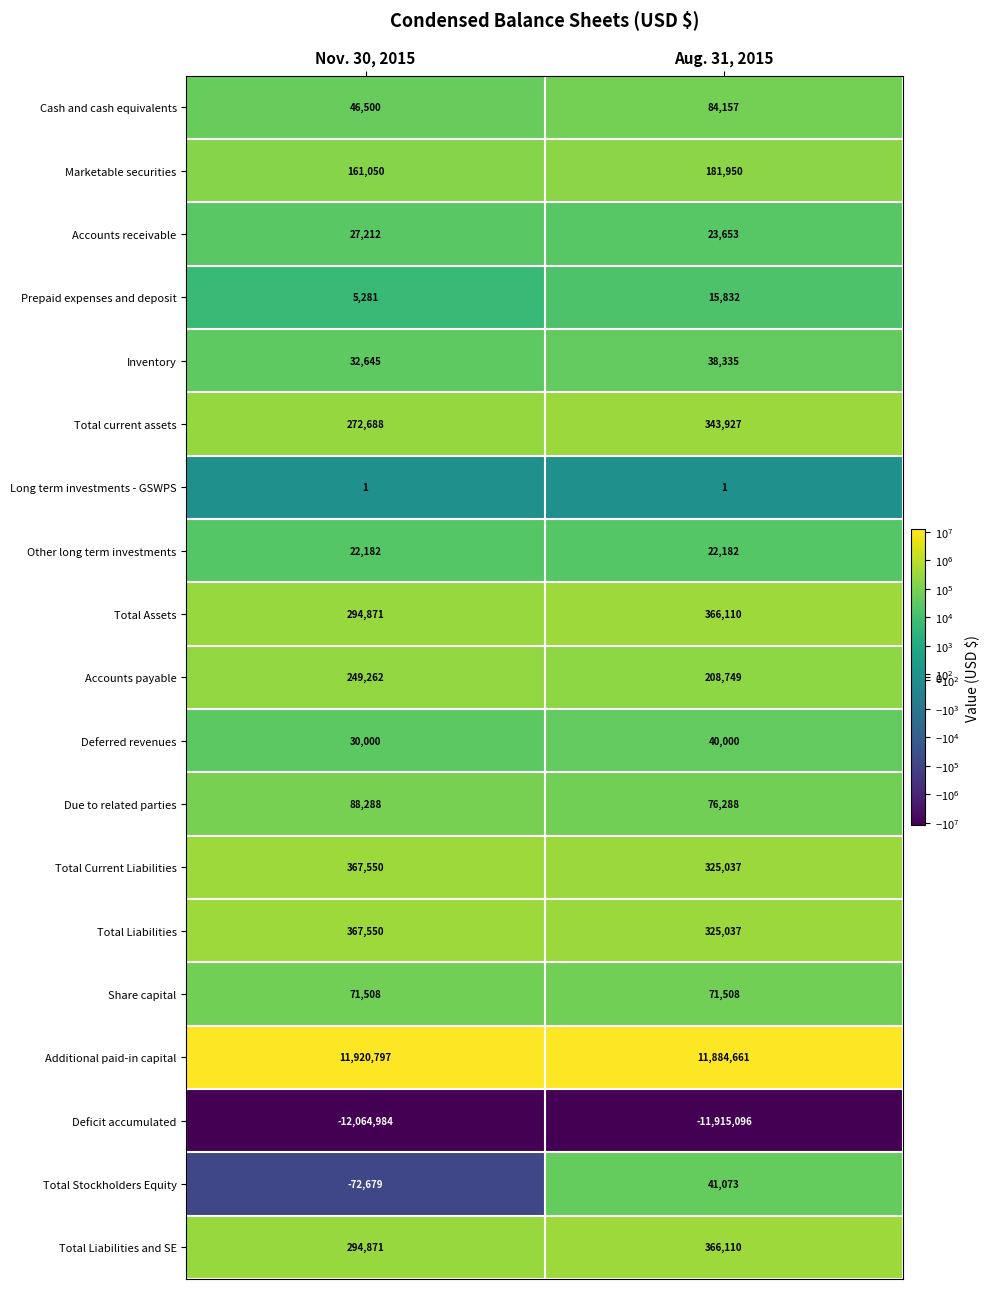

Which category has the lowest value in the Inventory series?

Nov. 30, 2015